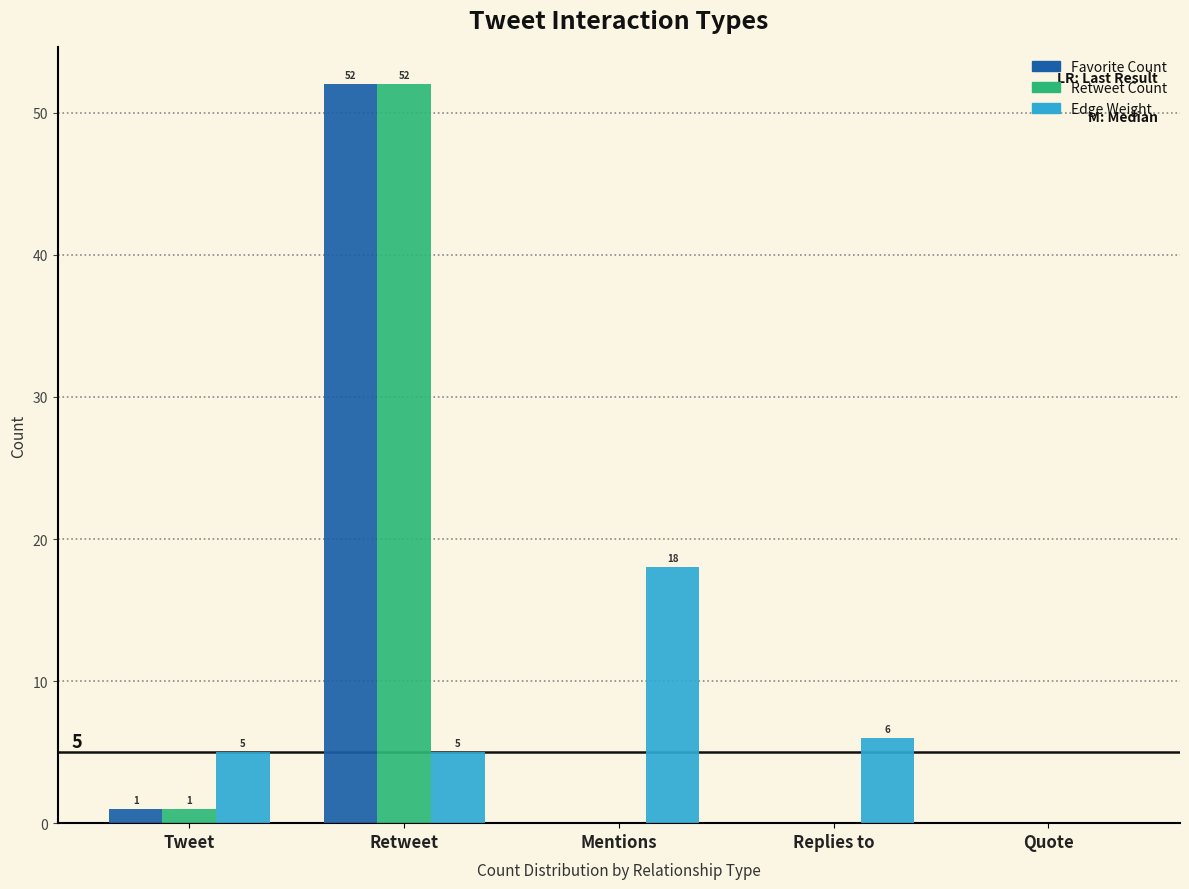

How many groups of bars are there?

5